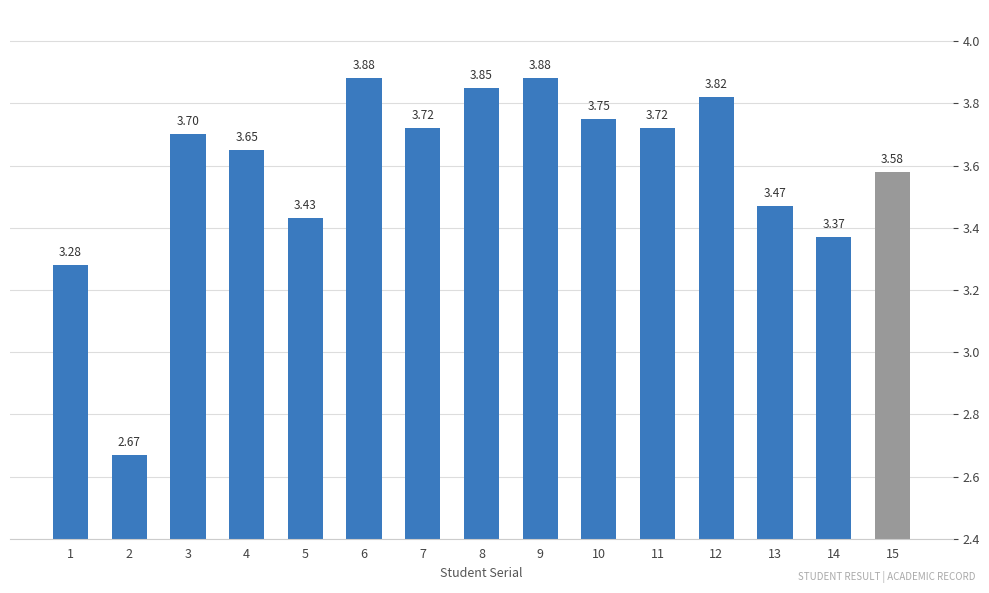

The chart shows a value of 1.4 at 13. True or false?

False